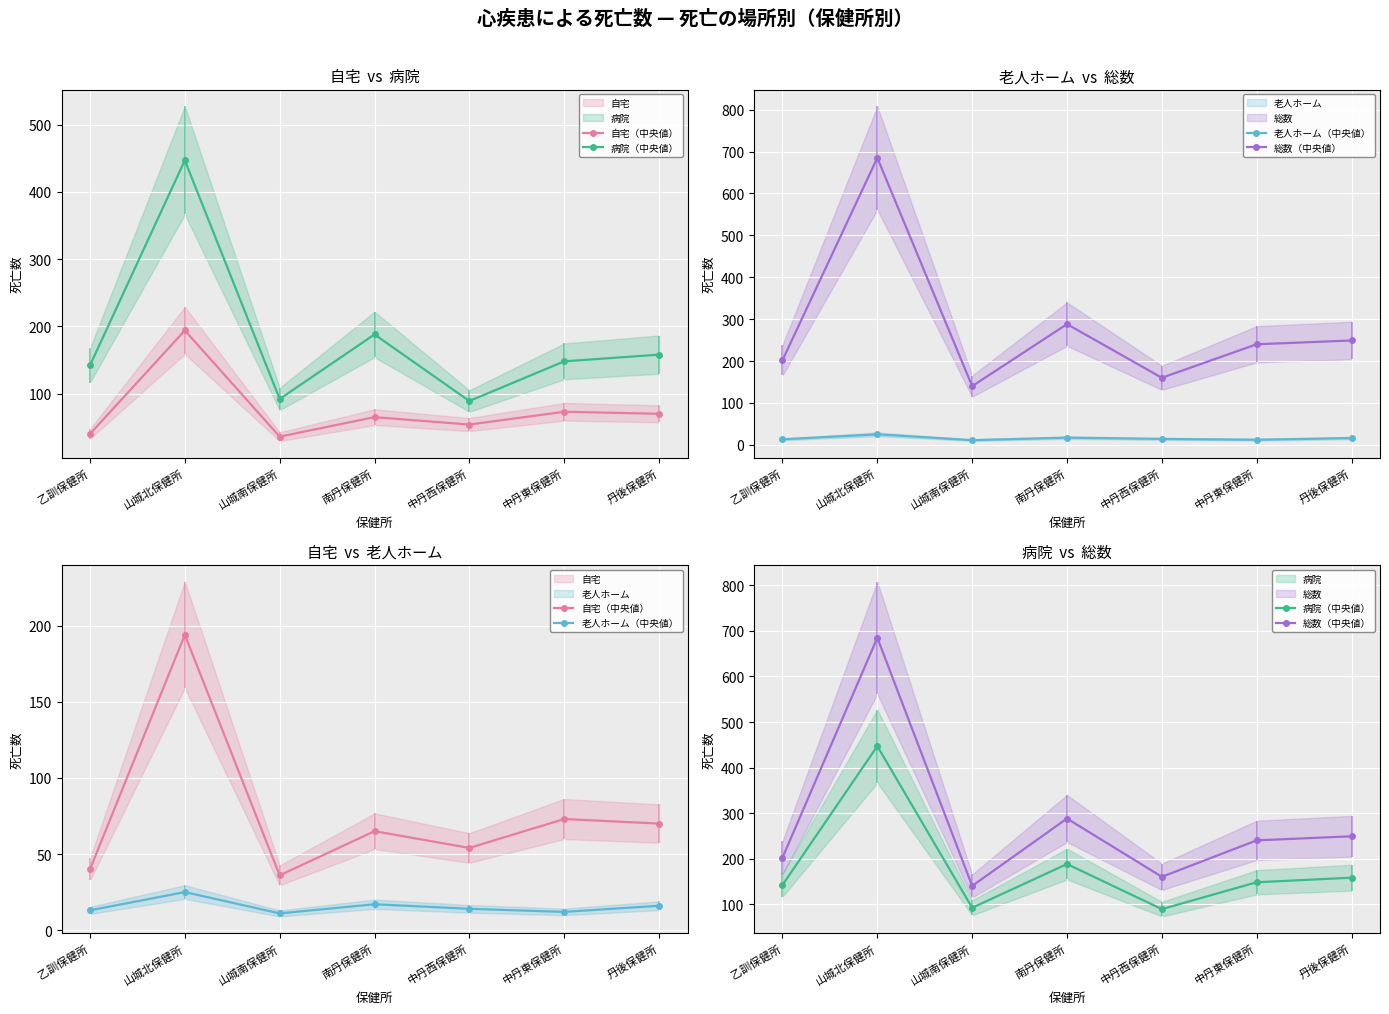

Reading right to left, extract all data points from this chart.

自宅（中央値）: 70	73	54	65	36	194	40
病院（中央値）: 158	148	89	188	92	447	142
老人ホーム（中央値）: 16	12	14	17	11	25	13
総数（中央値）: 249	240	160	288	140	685	202